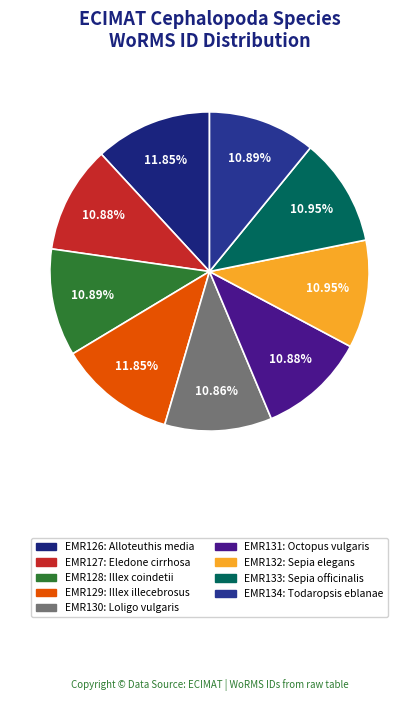

How many segments does this pie chart have?

9